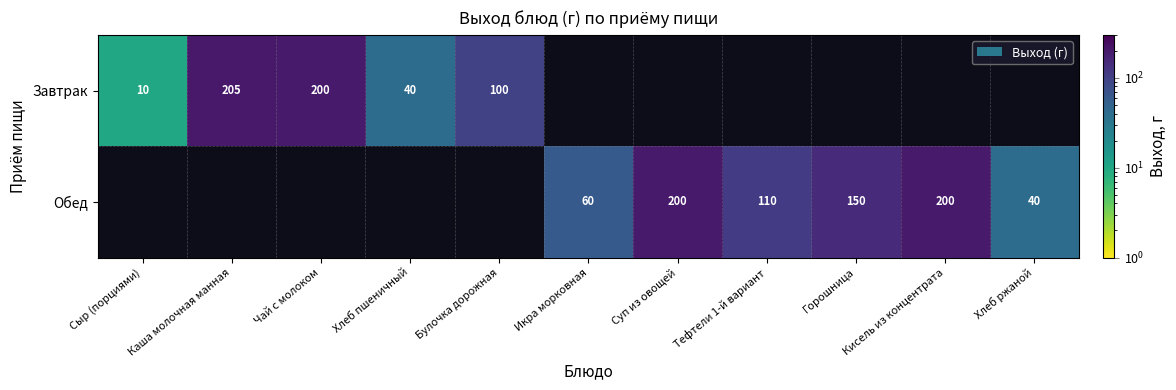

True or false: Завтрак has a value of 45 at Каша молочная манная.

False